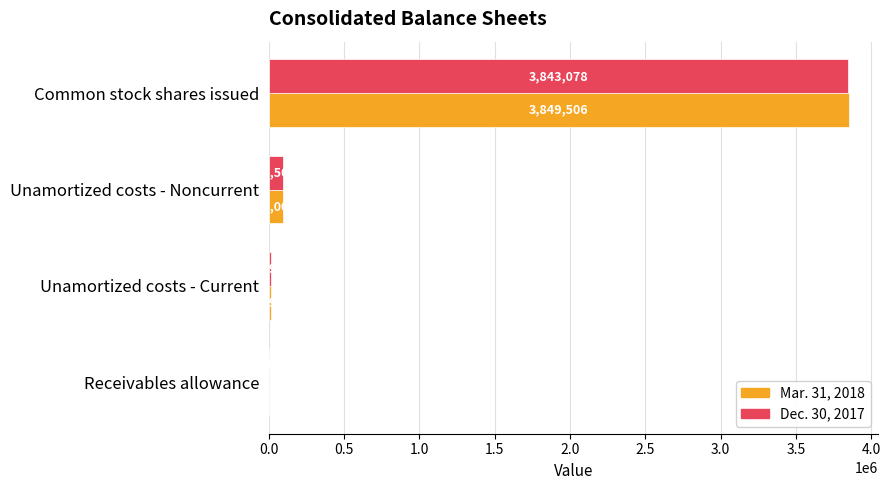

The Mar. 31, 2018 series shows 2428286 at Common stock shares issued. True or false?

False